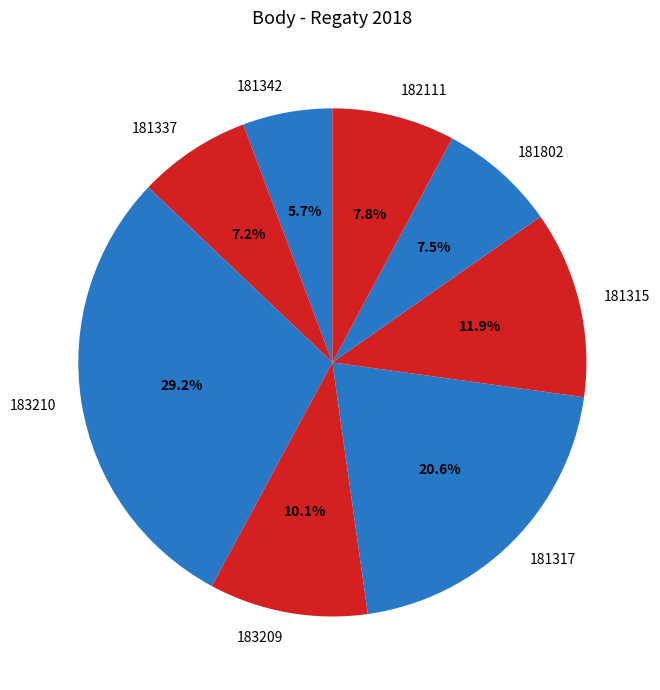

To the nearest percent, what is the difference between the largest and smallest slice percentages?

24%